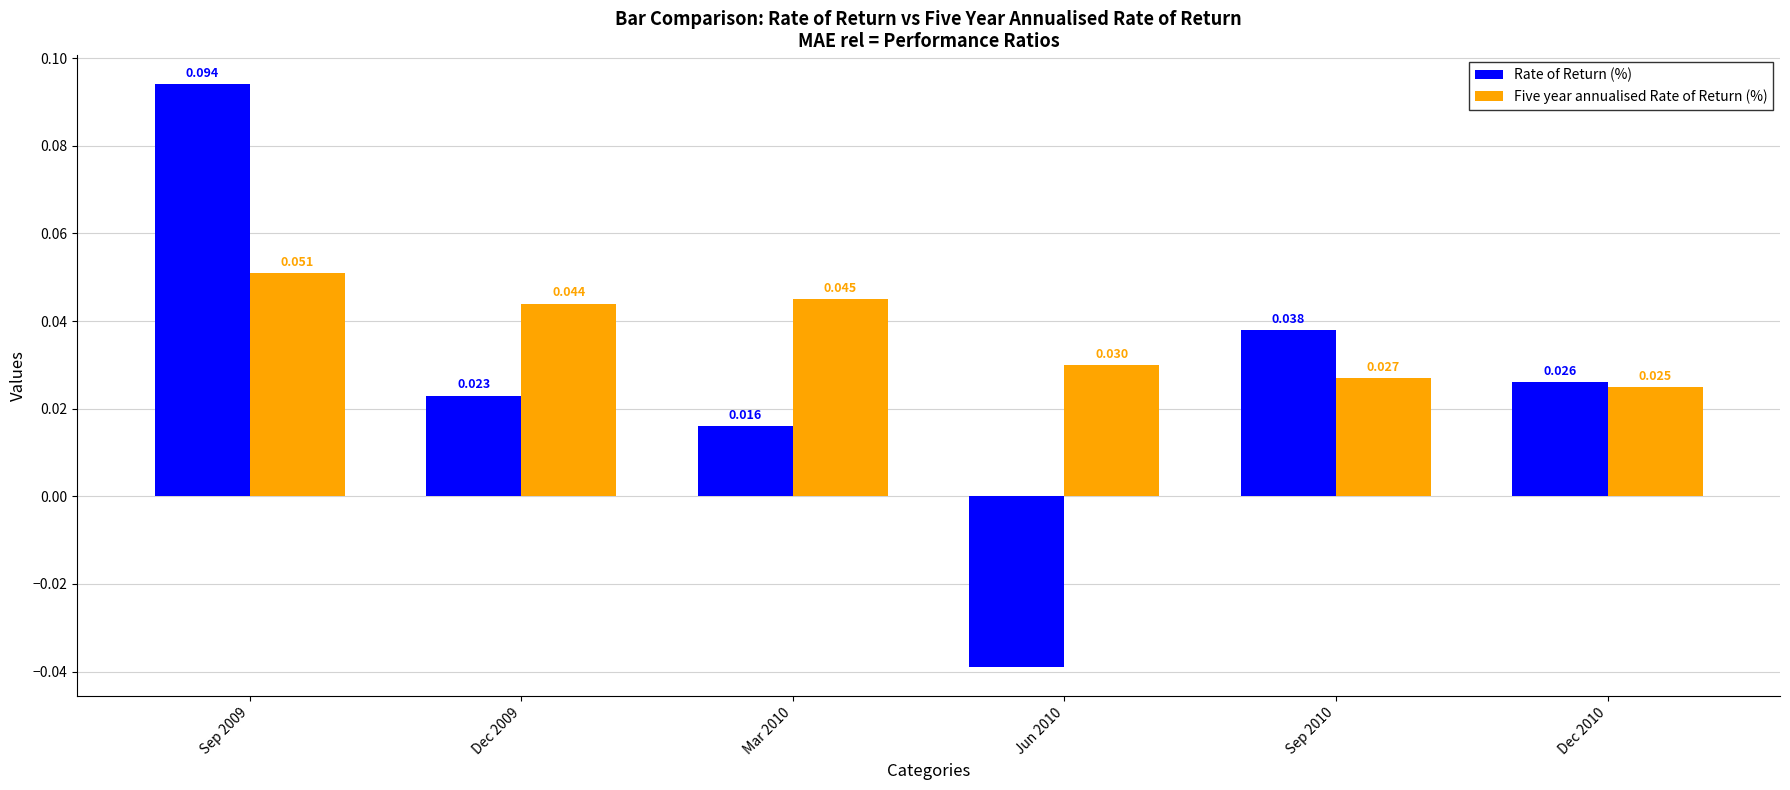

List the series in order of their overall mean, lowest first.

Rate of Return (%), Five year annualised Rate of Return (%)